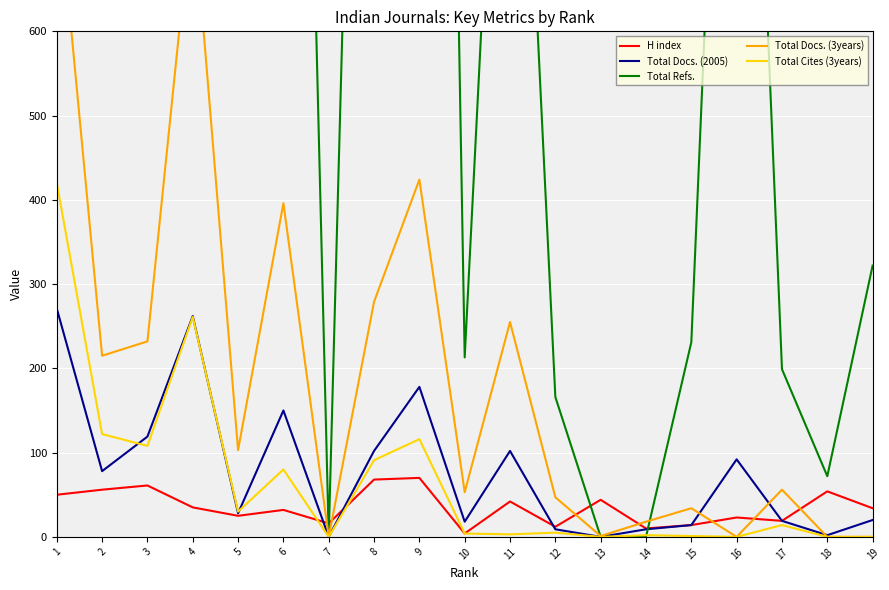

Where is Total Docs. (3years) nearest to the value 391?

6